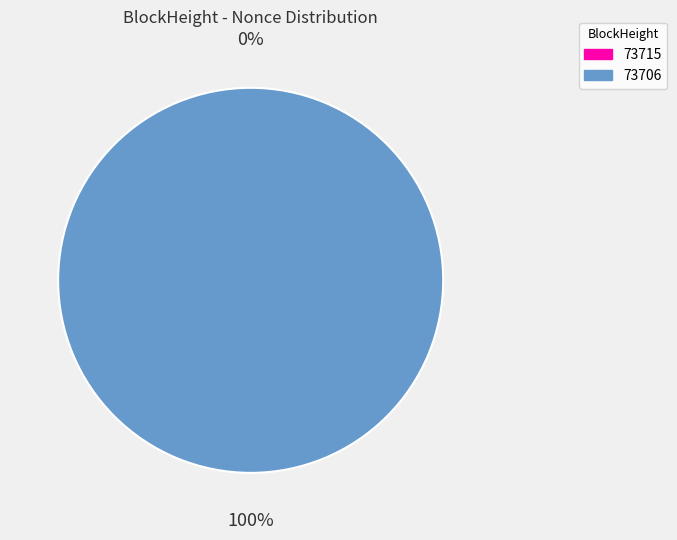

To the nearest percent, what is the difference between the 73715 and 73706 slice percentages?

100%